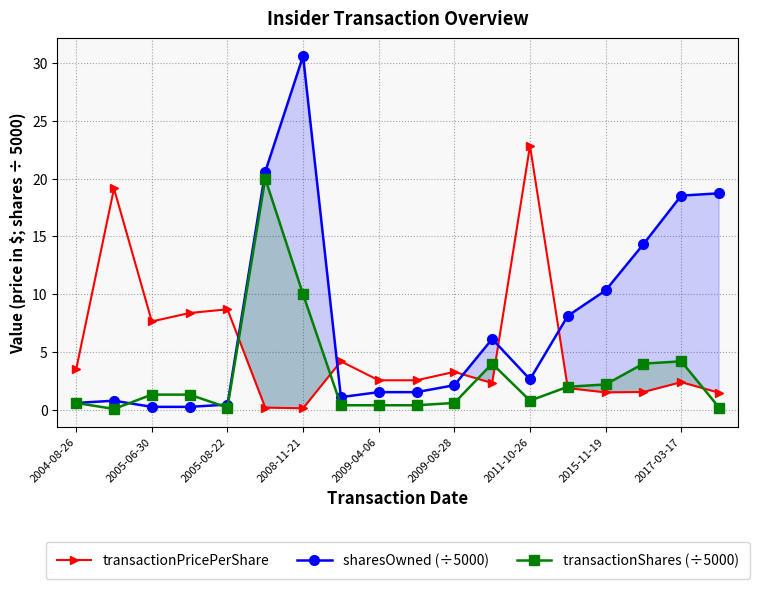

At which label does sharesOwned (÷5000) reach its peak?

2008-11-21